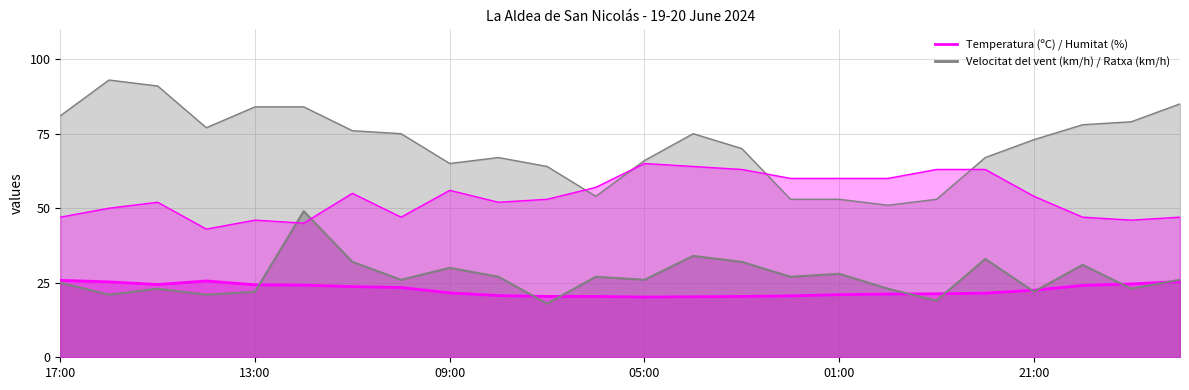

Which series changed the most between 10:00 and 23:00?

Ratxa (km/h)